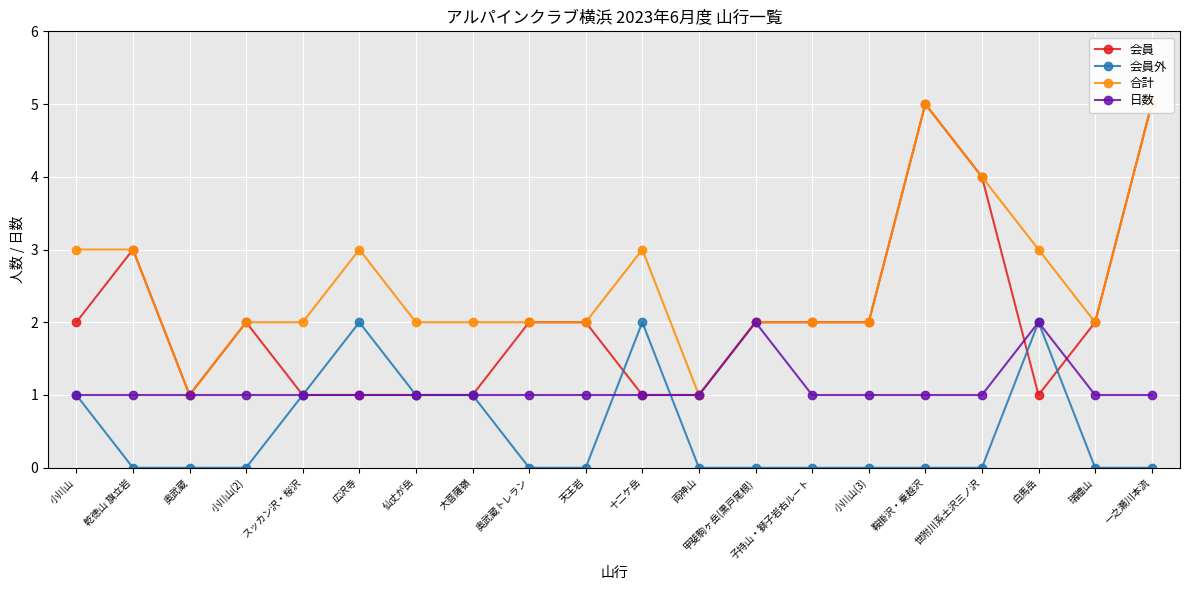

Is it true that 合計 equals 2 at 奥武蔵トレラン?

True